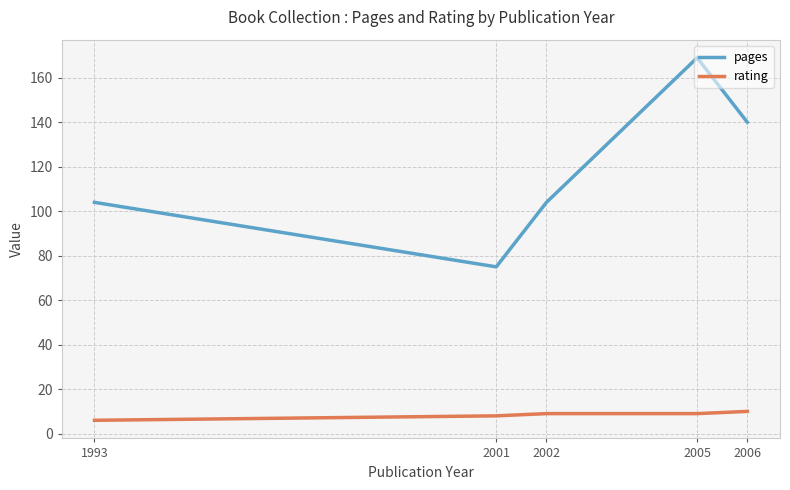

Is the value of rating at 2005 greater than the value of pages at 2001?

No